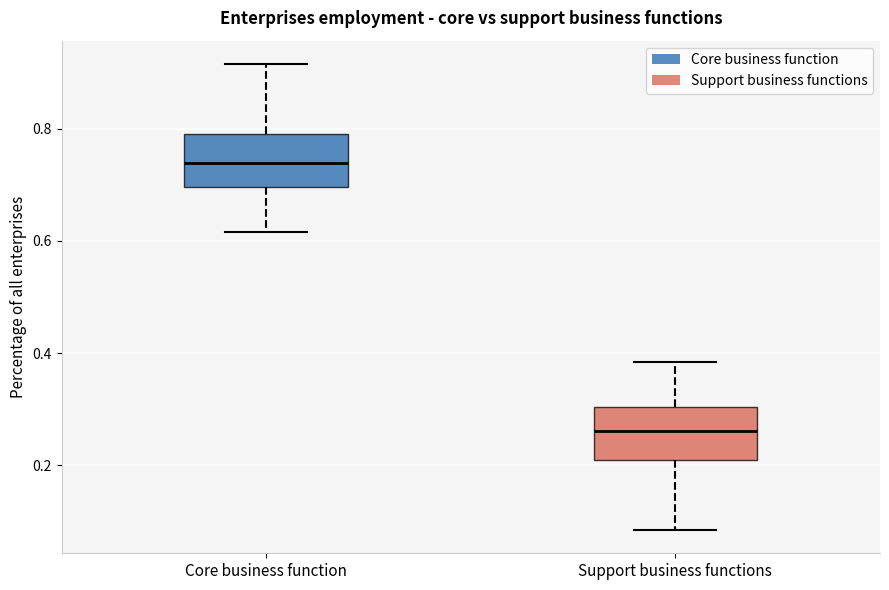

Reading left to right, read every box against the y-axis: the position of its median line, the range the box covers, and the ends of its whiskers. The values are not printed on the chart, so give them approximately, as read against the axis.

Core business function: median 0.74, box 0.70 to 0.80, whiskers 0.62 to 0.92
Support business functions: median 0.26, box 0.20 to 0.30, whiskers 0.08 to 0.38